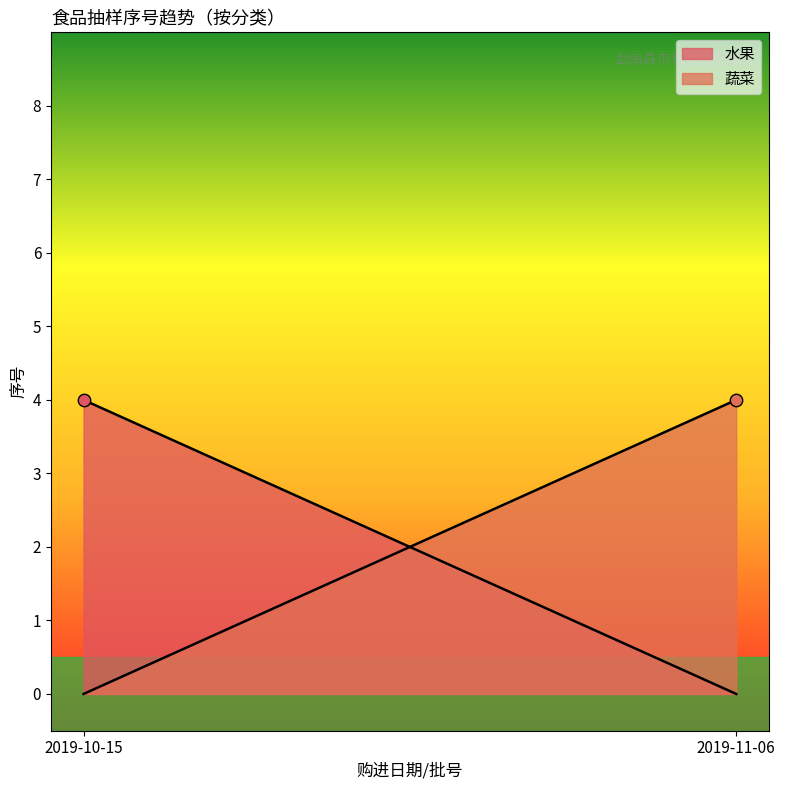

Is the value of 水果 at 2019-10-15 greater than the value of 蔬菜 at 2019-10-15?

No